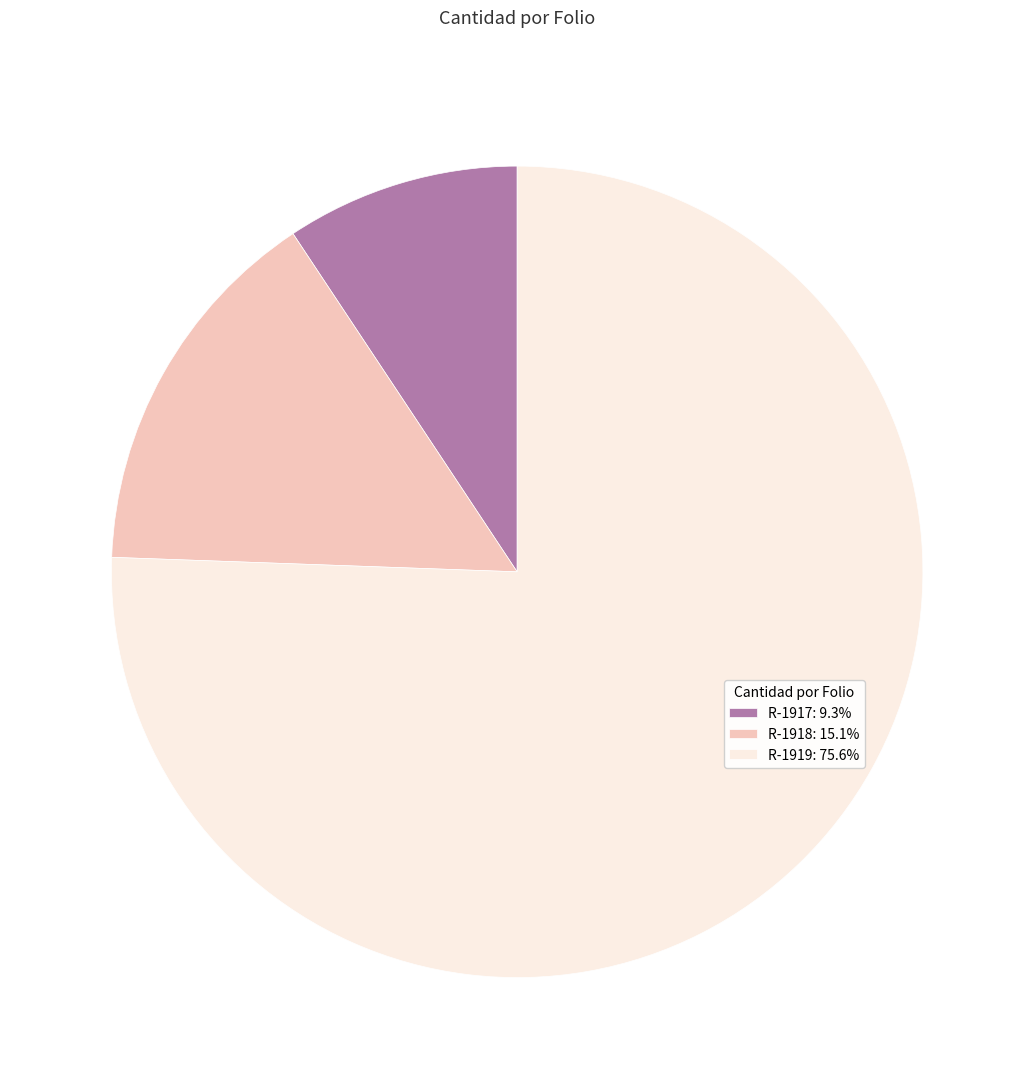

How many segments does this pie chart have?

3